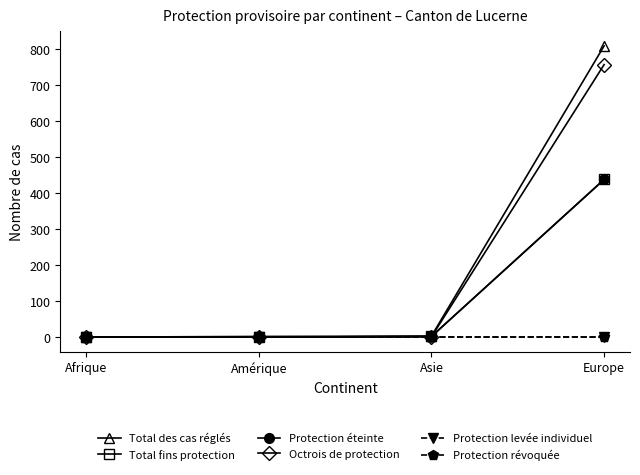

Is the value of Total des cas réglés at Amérique greater than the value of Protection éteinte at Europe?

No